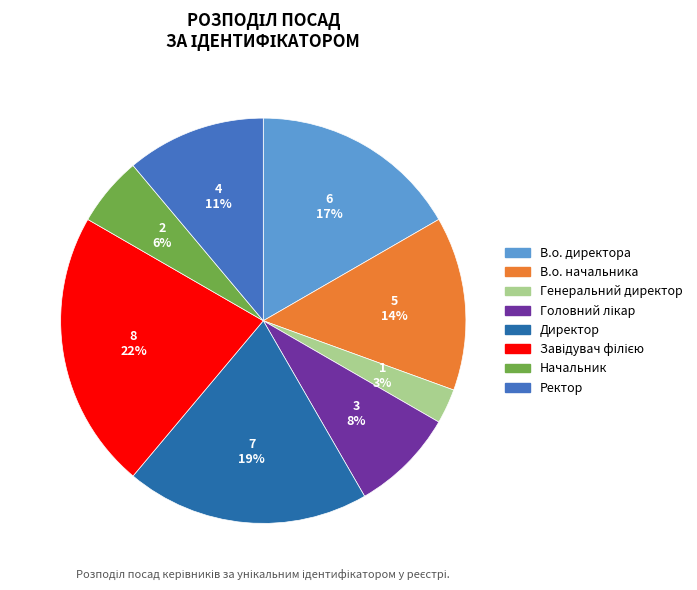

Combined, do В.о. директора and Генеральний директор account for over 50%?

No